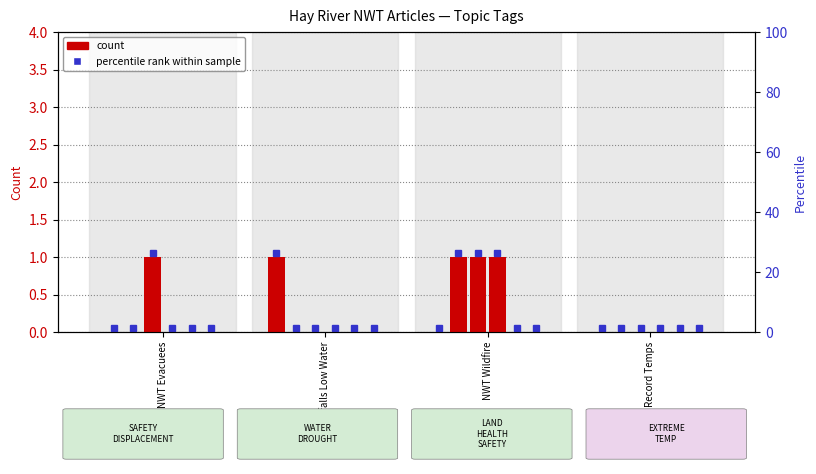

What is the label of the 2nd bar from the left?

Waterfalls Low Water